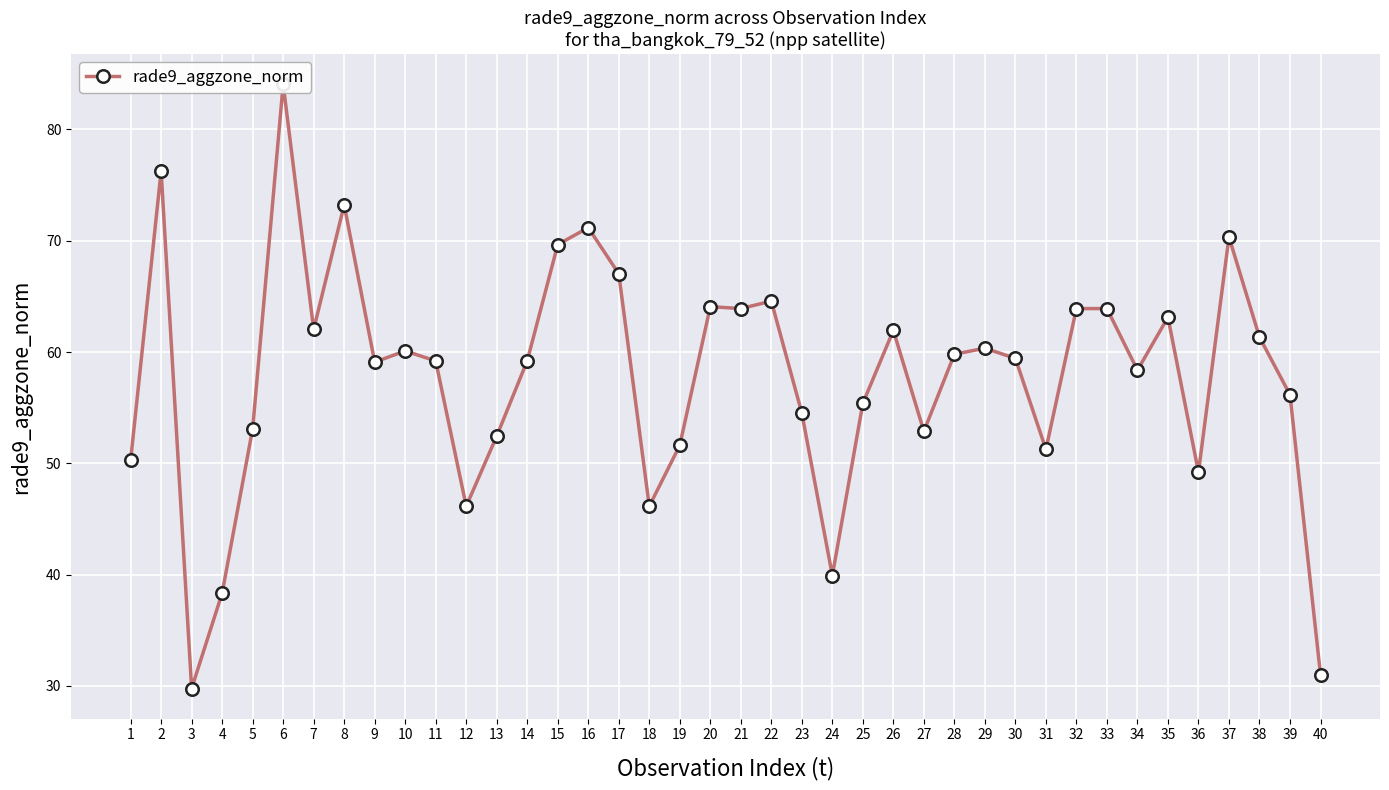

How many distinct data groups are displayed?

1